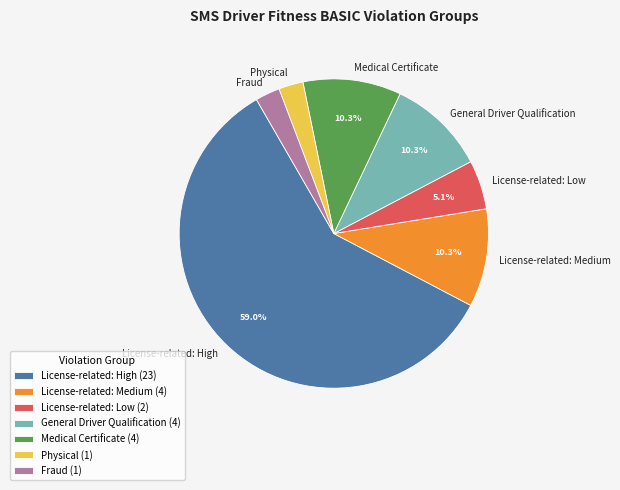

Is there any slice that represents more than half of the pie?

Yes